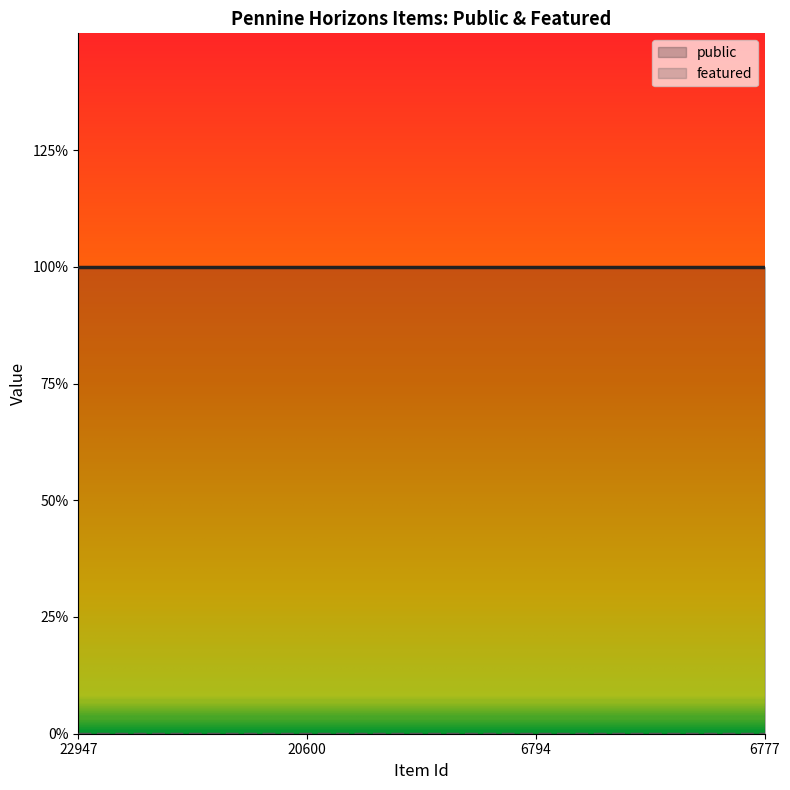

What are all the series names shown in the legend?

public, featured